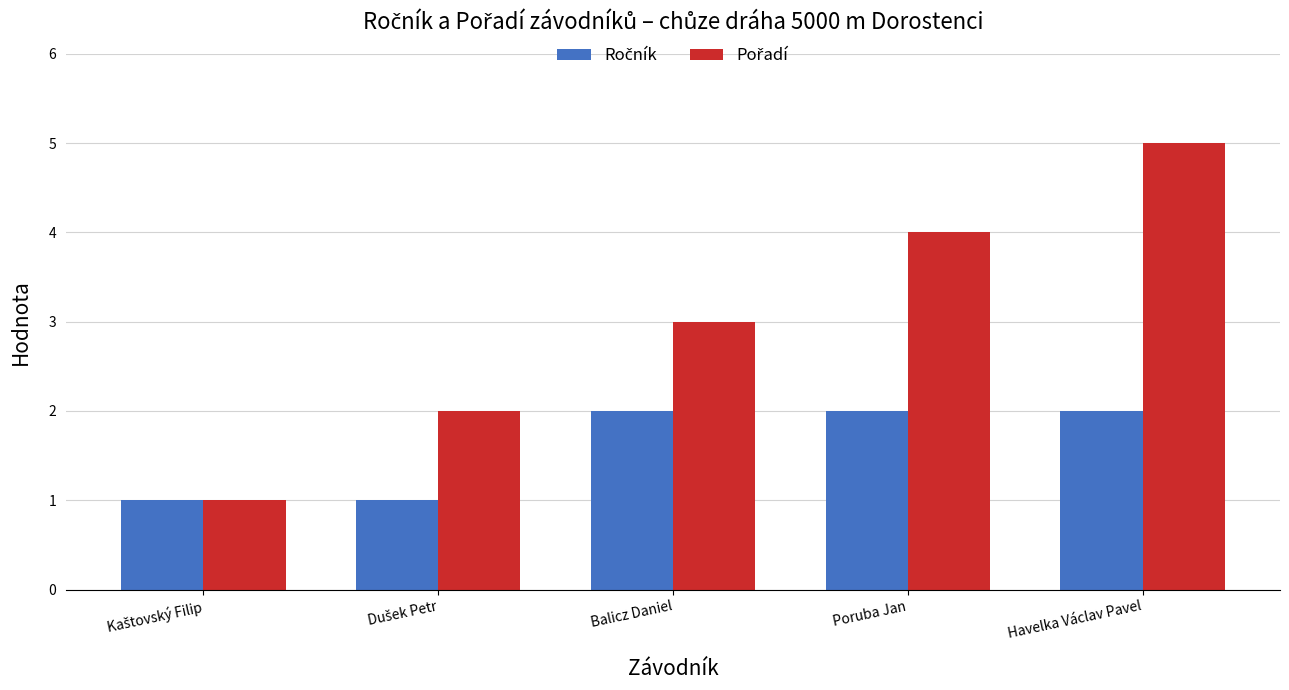

Which category has the highest value across all series?

Havelka Václav Pavel